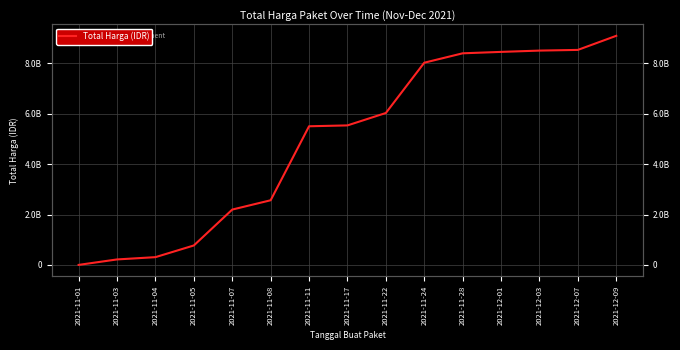

Which has a higher value, 2021-11-04 or 2021-11-17?

2021-11-17